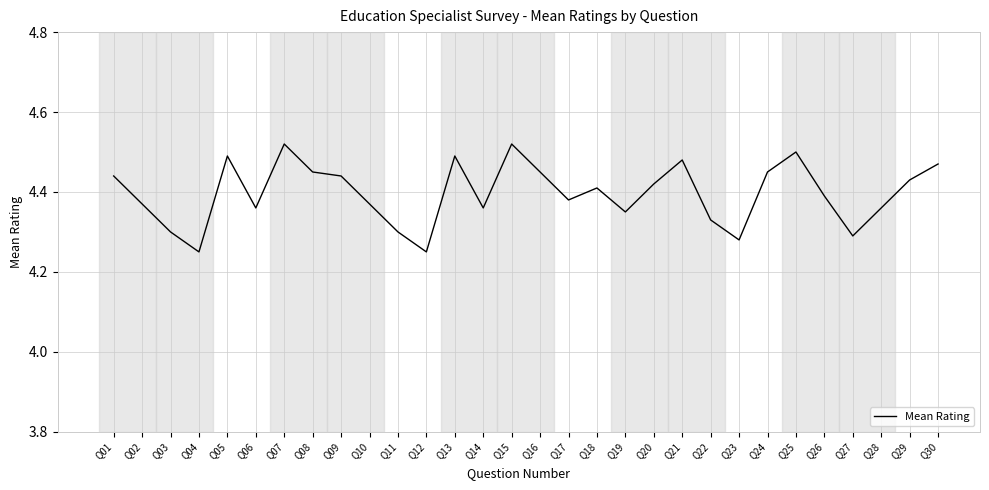

How many values are between 4 and 5?

30